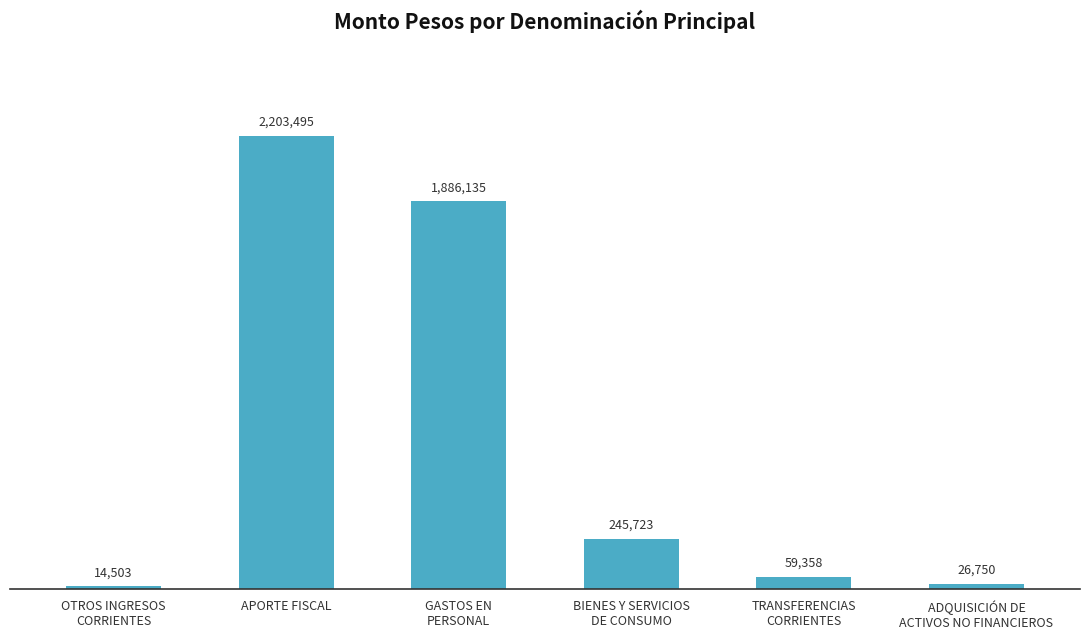

What is the value of the 4th bar from the left?

245723